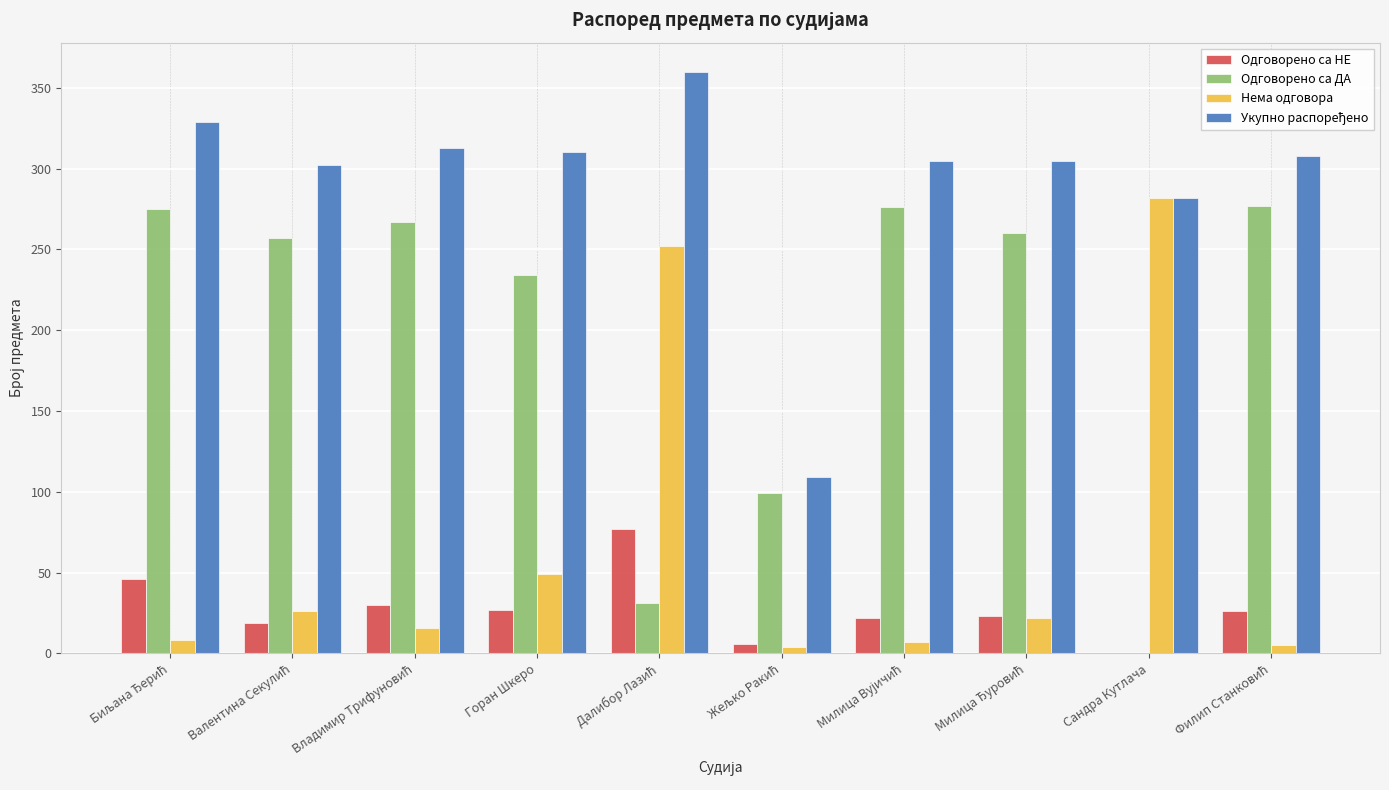

The Нема одговора series shows 24 at Горан Шкеро. True or false?

False